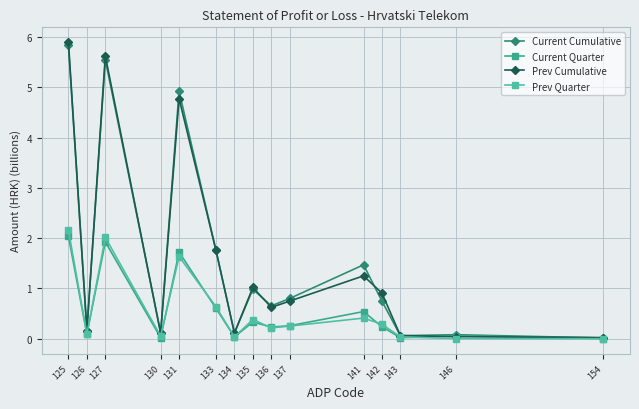

What is the sum of the Current Cumulative values at 127 and 142?

6.3